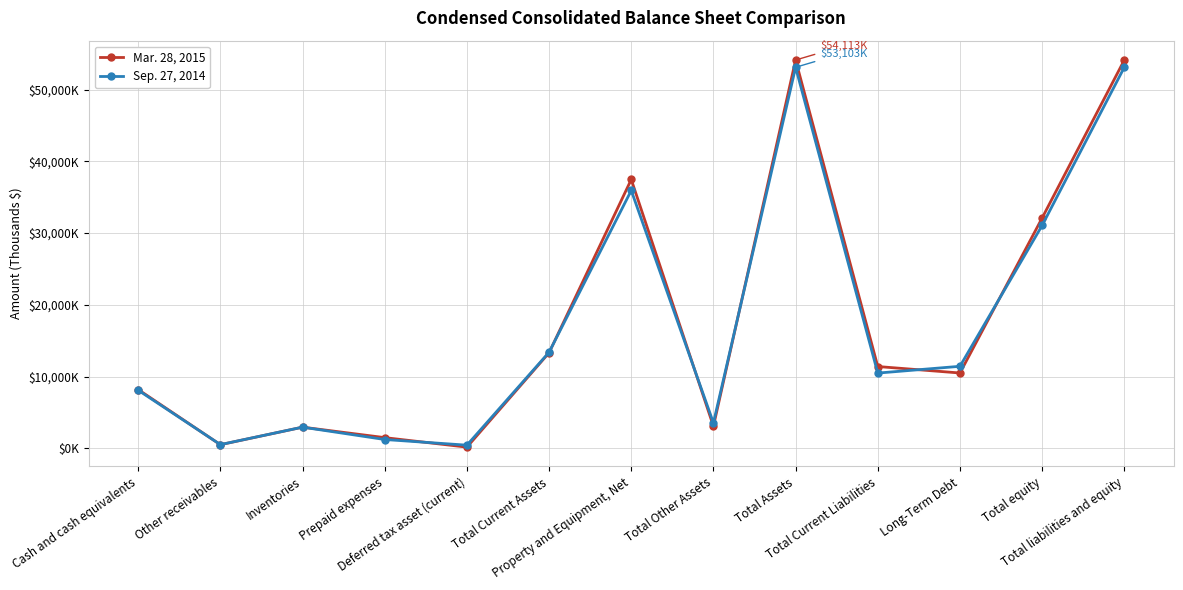

What position from the left is Total Current Liabilities?

10